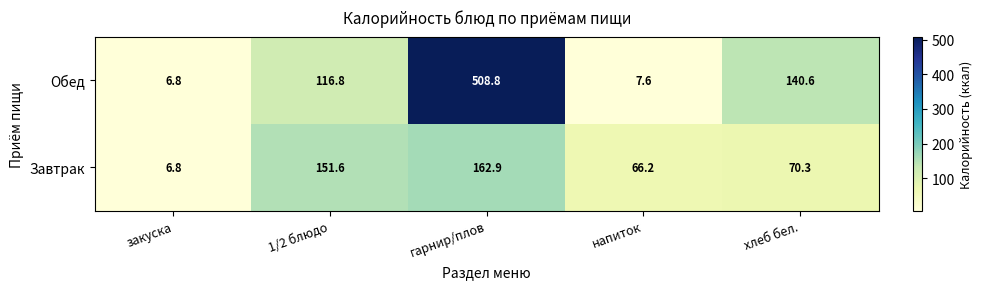

What is the sum of all Завтрак values?

457.8